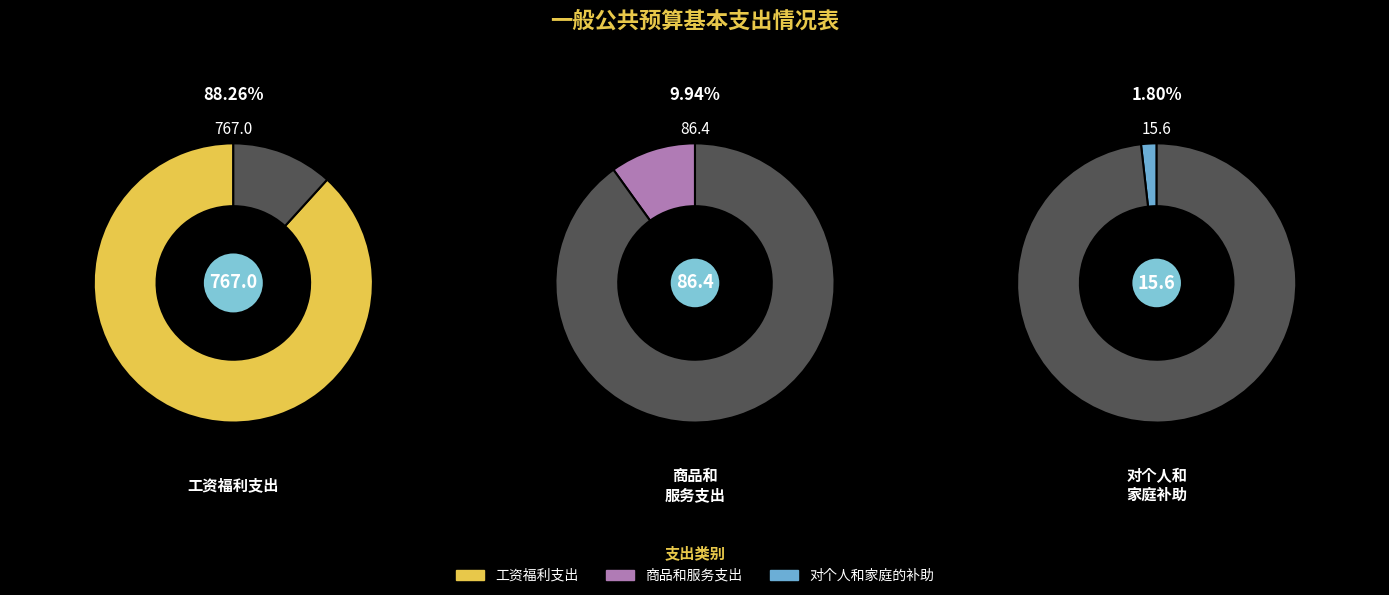

Which category has the biggest portion of the pie?

工资福利支出